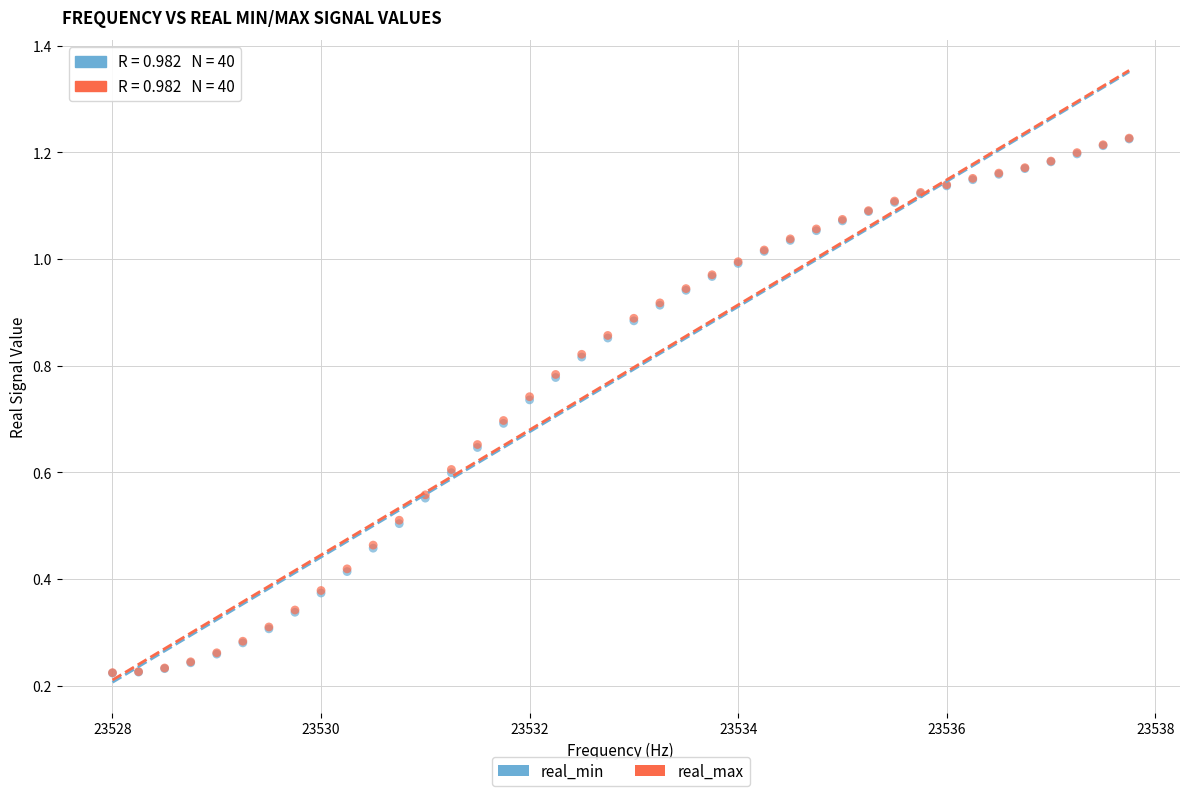

What are all the series names shown in the legend?

real_min, real_max